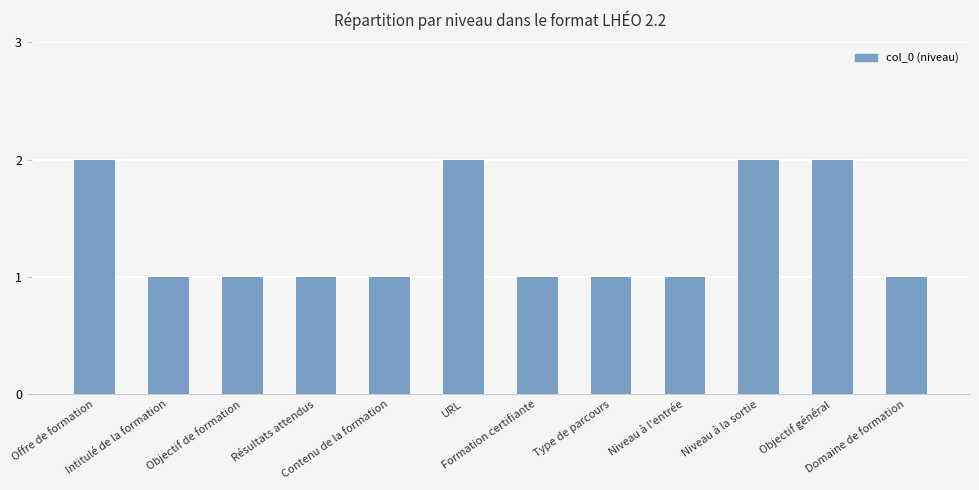

What is the difference between the maximum and second lowest values?

1